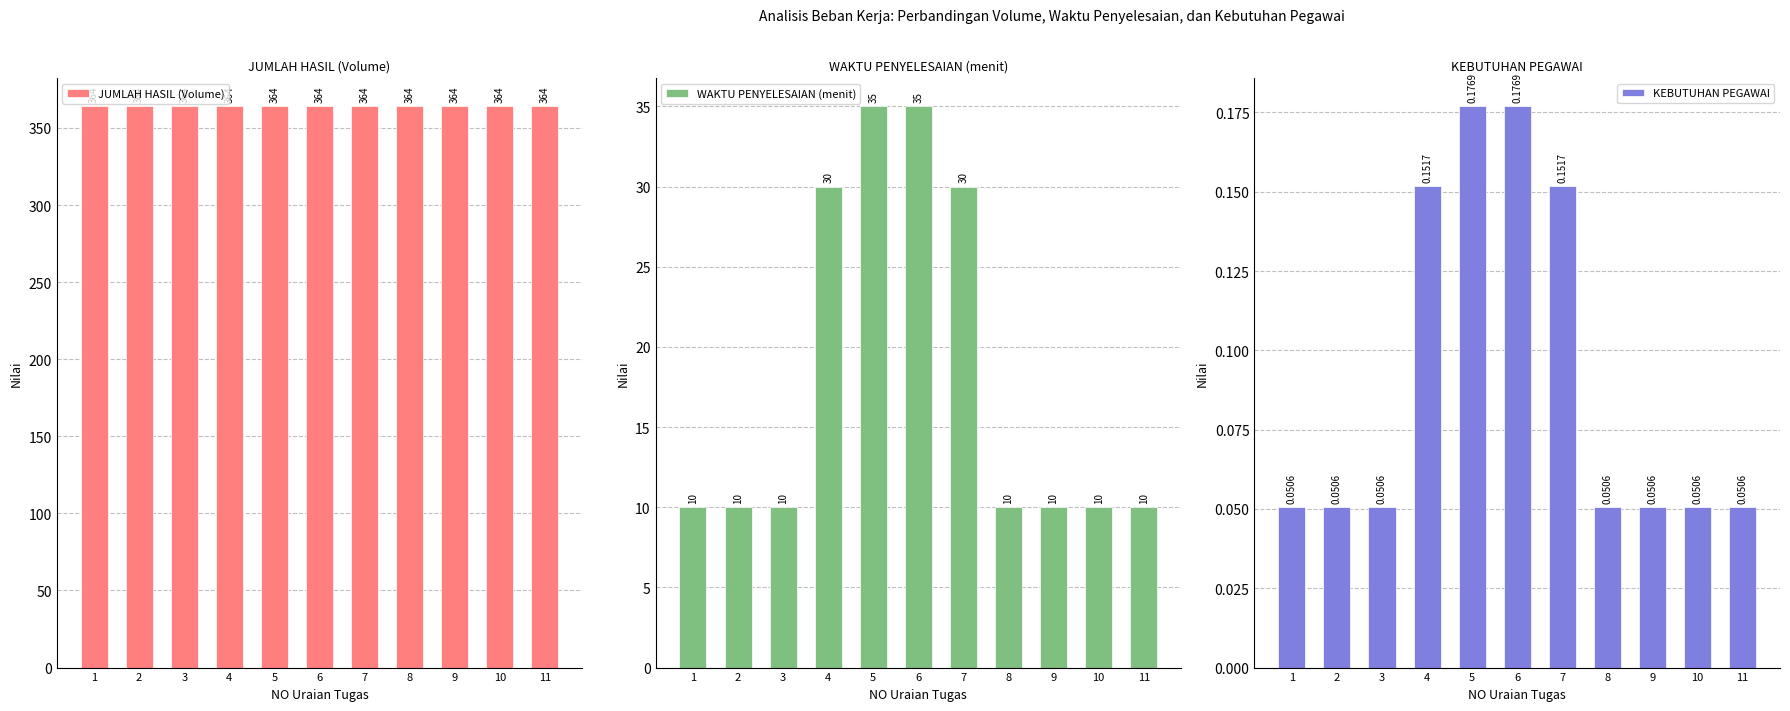

Reading right to left, what are all the values shown in this chart?

JUMLAH HASIL (Volume): 11=364.0	10=364.0	9=364.0	8=364.0	7=364.0	6=364.0	5=364.0	4=364.0	3=364.0	2=364.0	1=364.0
WAKTU PENYELESAIAN (menit): 11=10.0	10=10.0	9=10.0	8=10.0	7=30.0	6=35.0	5=35.0	4=30.0	3=10.0	2=10.0	1=10.0
KEBUTUHAN PEGAWAI: 11=0.1	10=0.1	9=0.1	8=0.1	7=0.2	6=0.2	5=0.2	4=0.2	3=0.1	2=0.1	1=0.1